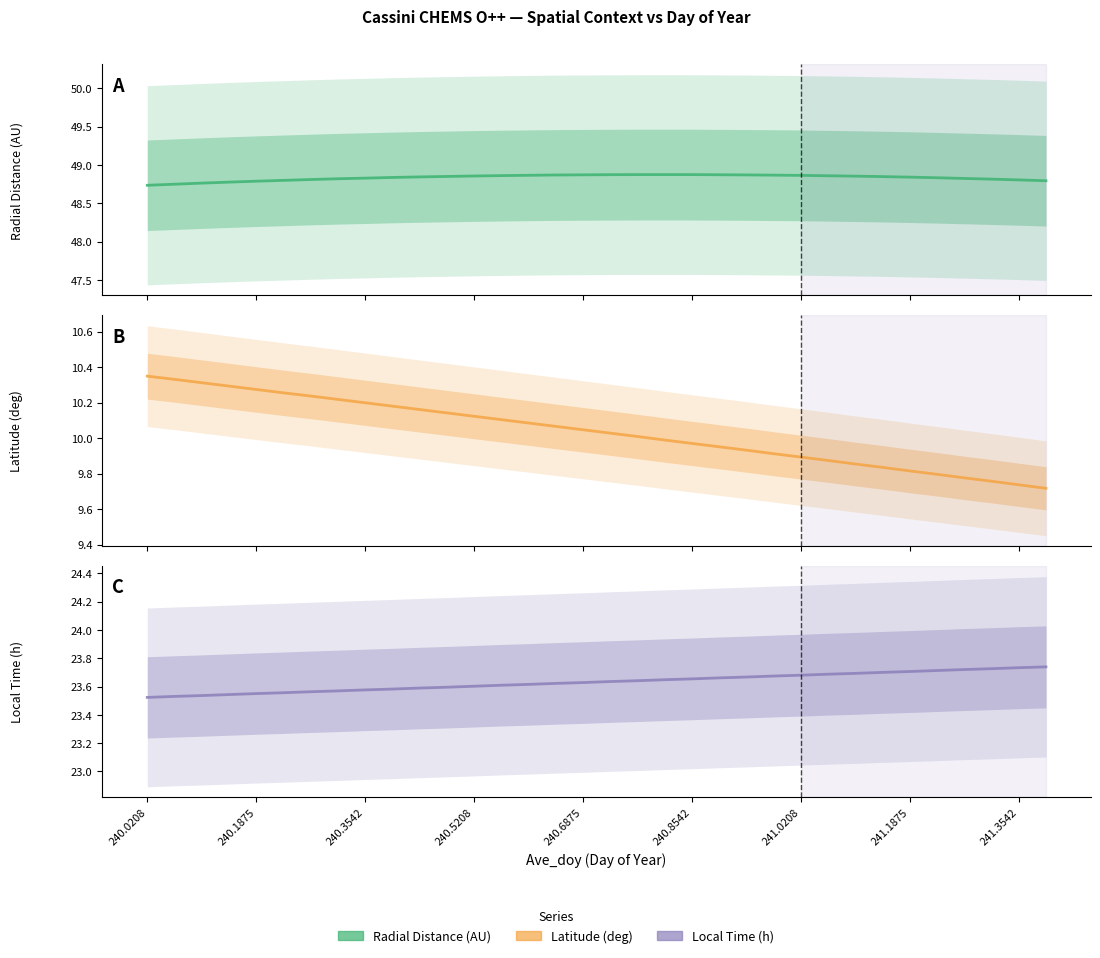

Between 12 and 25, which series saw the biggest shift?

Latitude